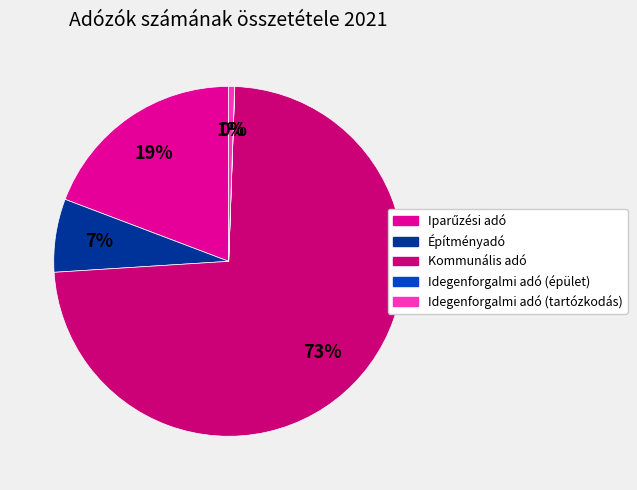

To the nearest percent, what is the difference between the largest and smallest slice percentages?

73%